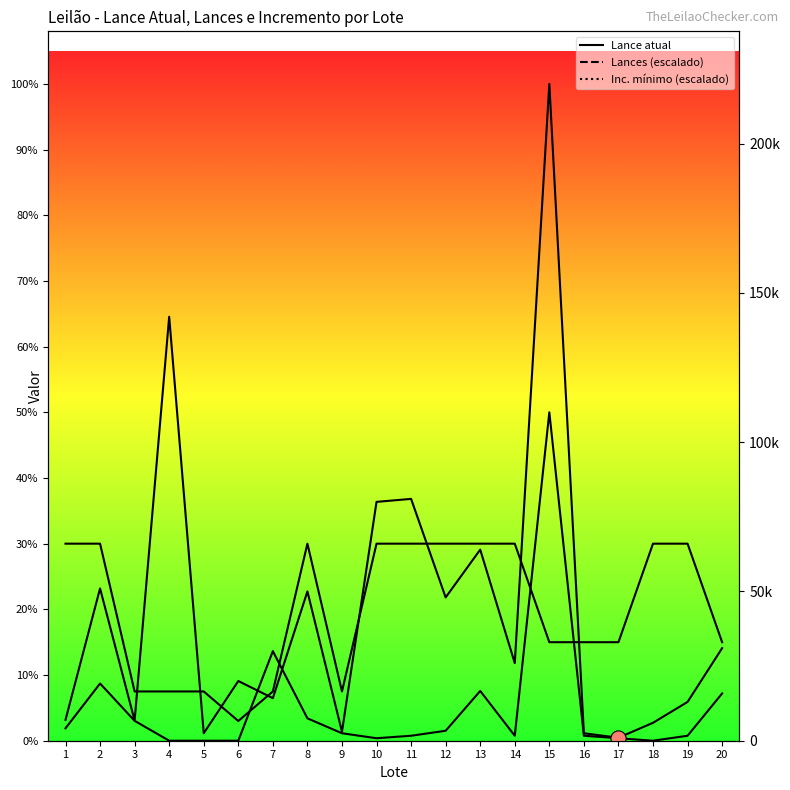

What are all the series names shown in the legend?

Lance atual, Lances (escalado), Inc. mínimo (escalado)